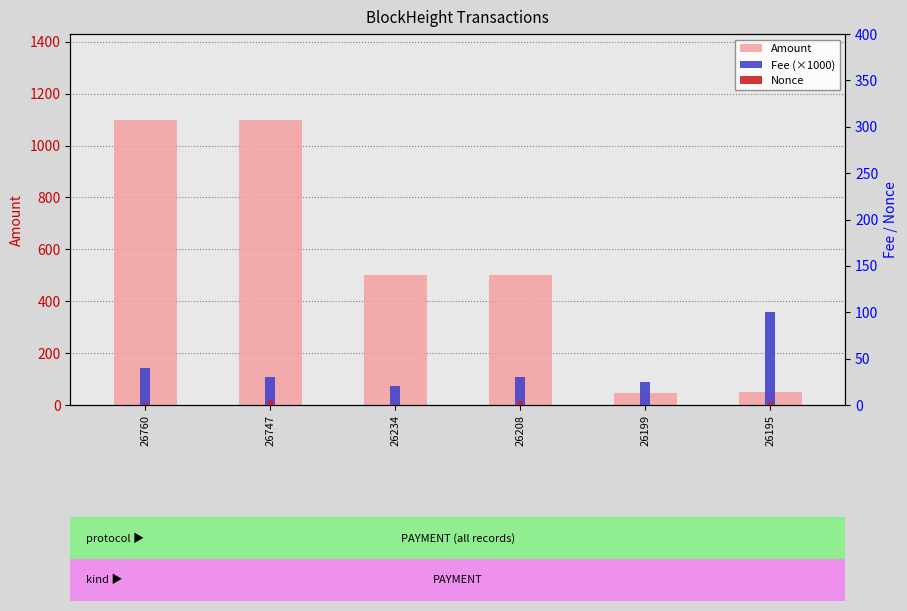

The value of Fee (×1000) at 26760 is 18.4. True or false?

False